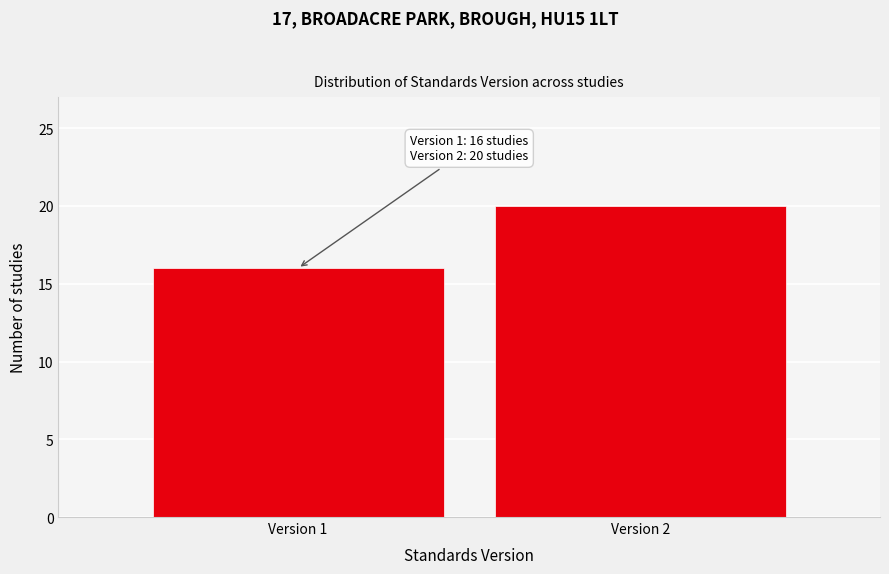

Reading left to right, what are all the values shown in this chart?

Version 1=16	Version 2=20